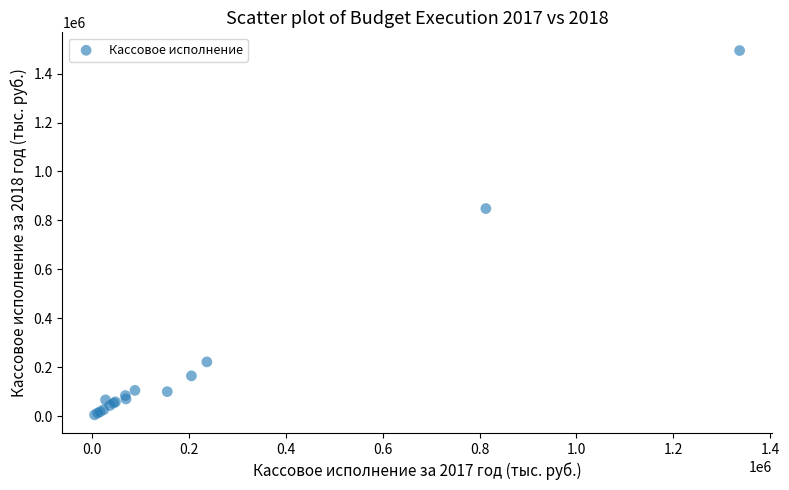

What Y value in the scatter plot is closest to 749715?

848311